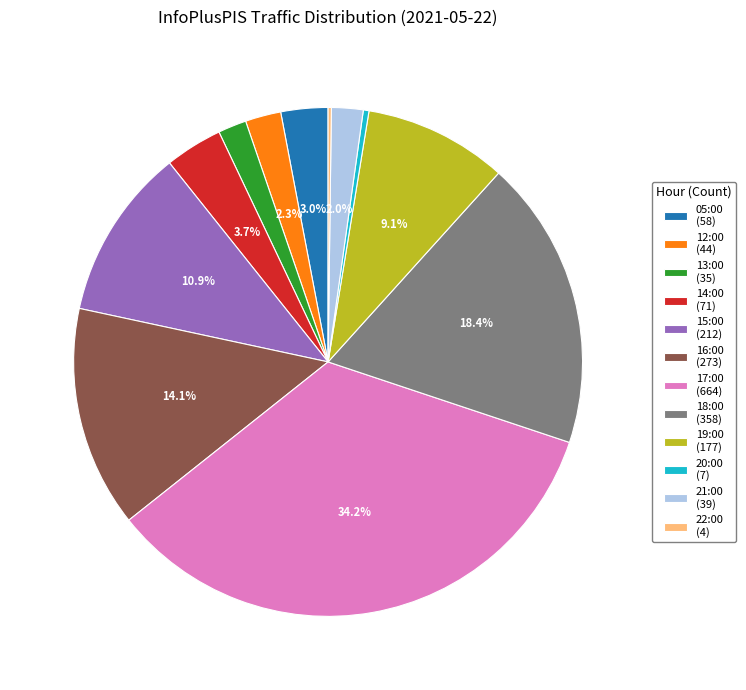

Does any single category account for the majority?

No